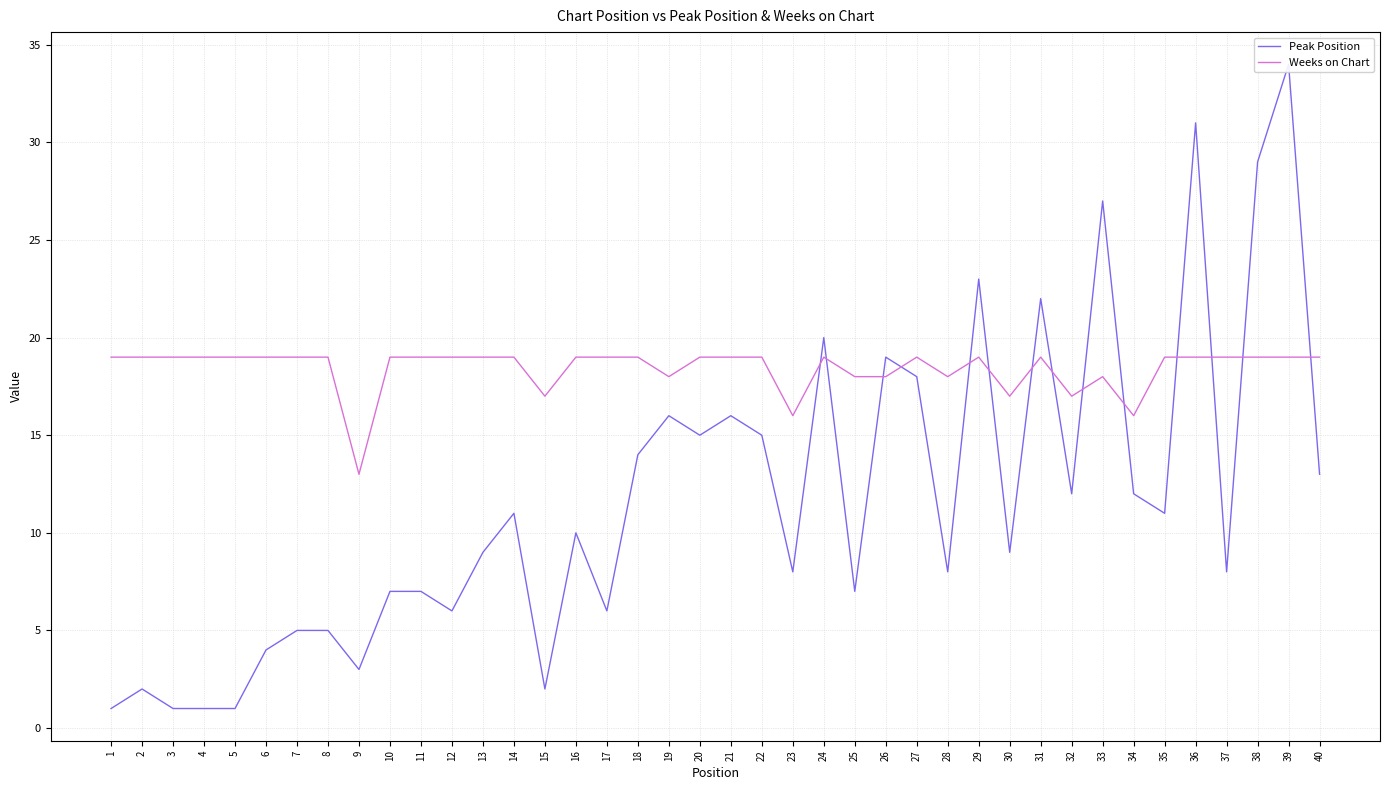

What is the maximum value for Peak Position?

34